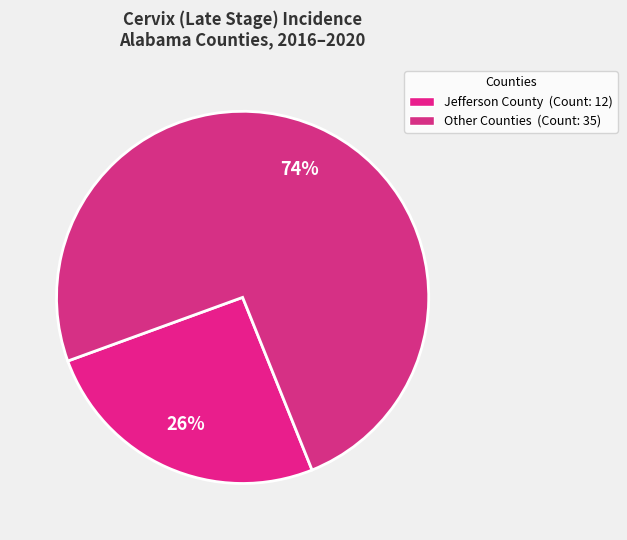

How many slices are in this pie chart?

2